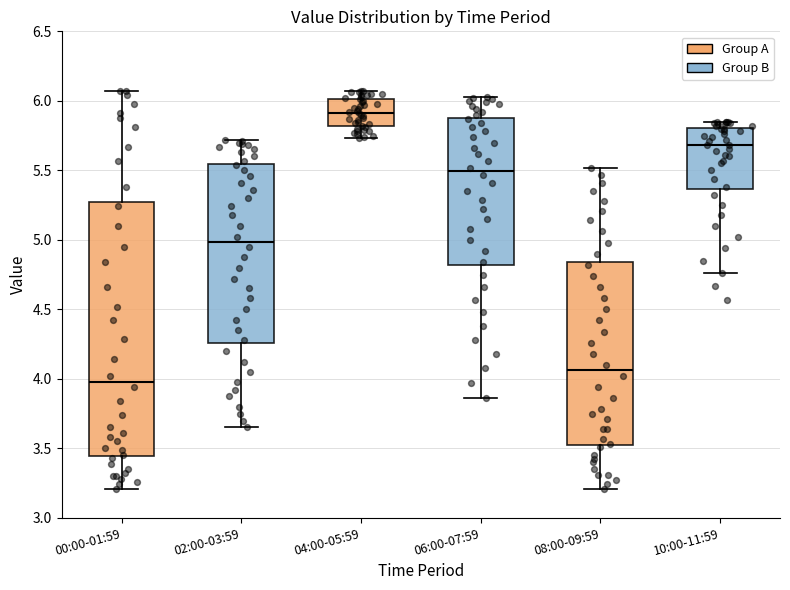

Reading left to right, transcribe this box plot: for each box, give where its median line is, the range the box spans, and where its two whiskers end, as read against the y-axis. The values are not printed on the chart, so give them approximately, as read against the axis.

00:00-01:59: median 4.00, box 3.45 to 5.30, whiskers 3.20 to 6.05
02:00-03:59: median 5.00, box 4.25 to 5.55, whiskers 3.65 to 5.70
04:00-05:59: median 5.90, box 5.80 to 6.00, whiskers 5.75 to 6.05
06:00-07:59: median 5.50, box 4.80 to 5.90, whiskers 3.85 to 6.05
08:00-09:59: median 4.05, box 3.55 to 4.85, whiskers 3.20 to 5.50
10:00-11:59: median 5.70, box 5.35 to 5.80, whiskers 4.75 to 5.85